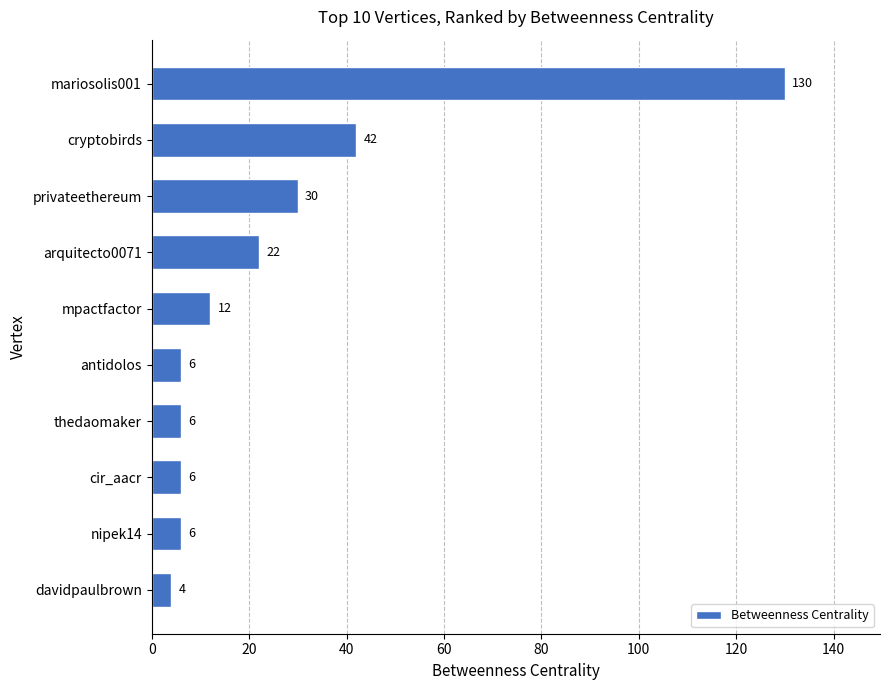

Is it true that the value at cir_aacr is 6?

True